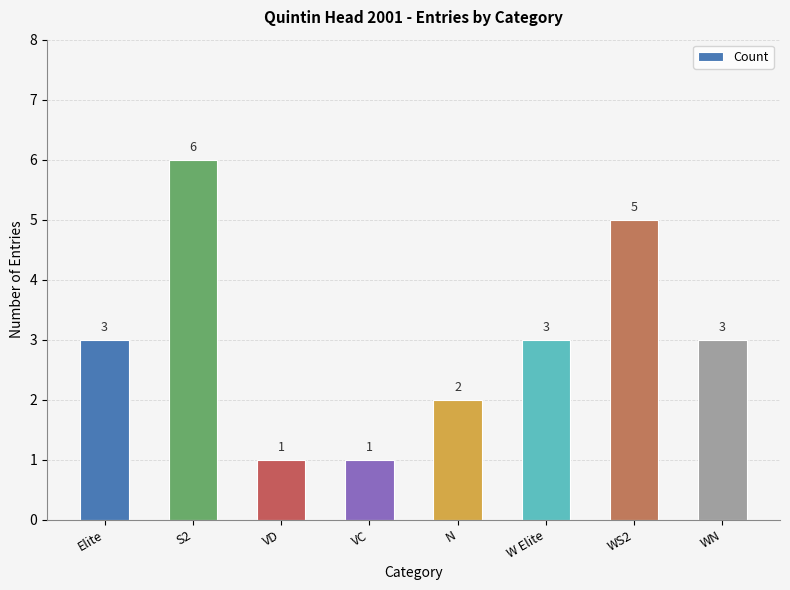

What is the value of the 3rd bar from the left?

1